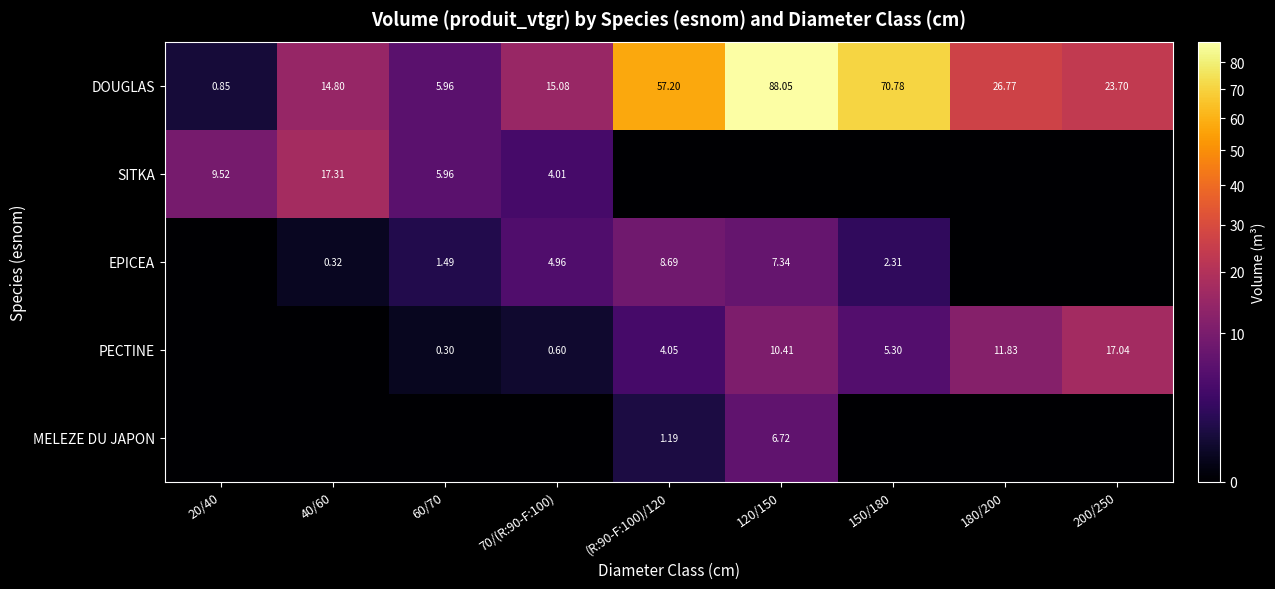

List the series in order of their peak value, lowest first.

MELEZE DU JAPON, EPICEA, PECTINE, SITKA, DOUGLAS